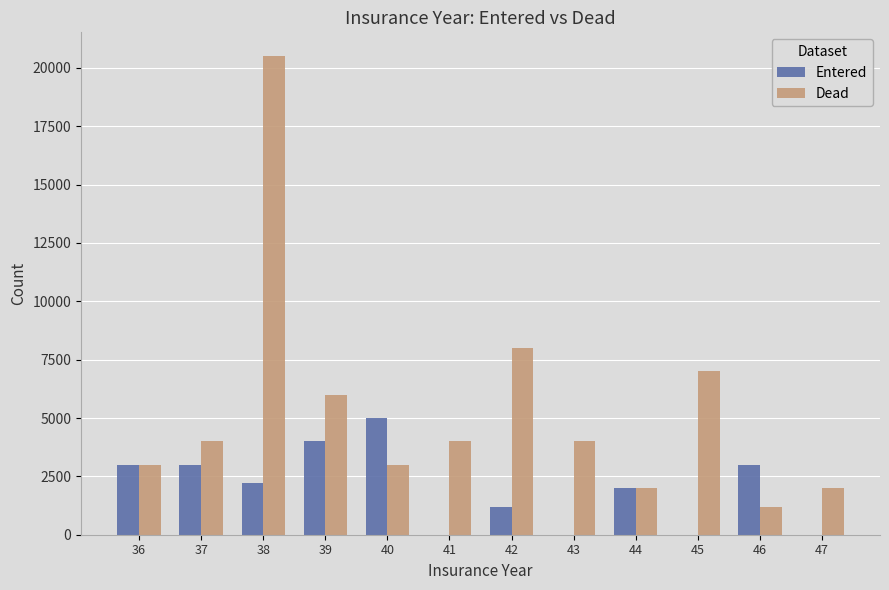

Which series changed the most between 36 and 43?

Entered